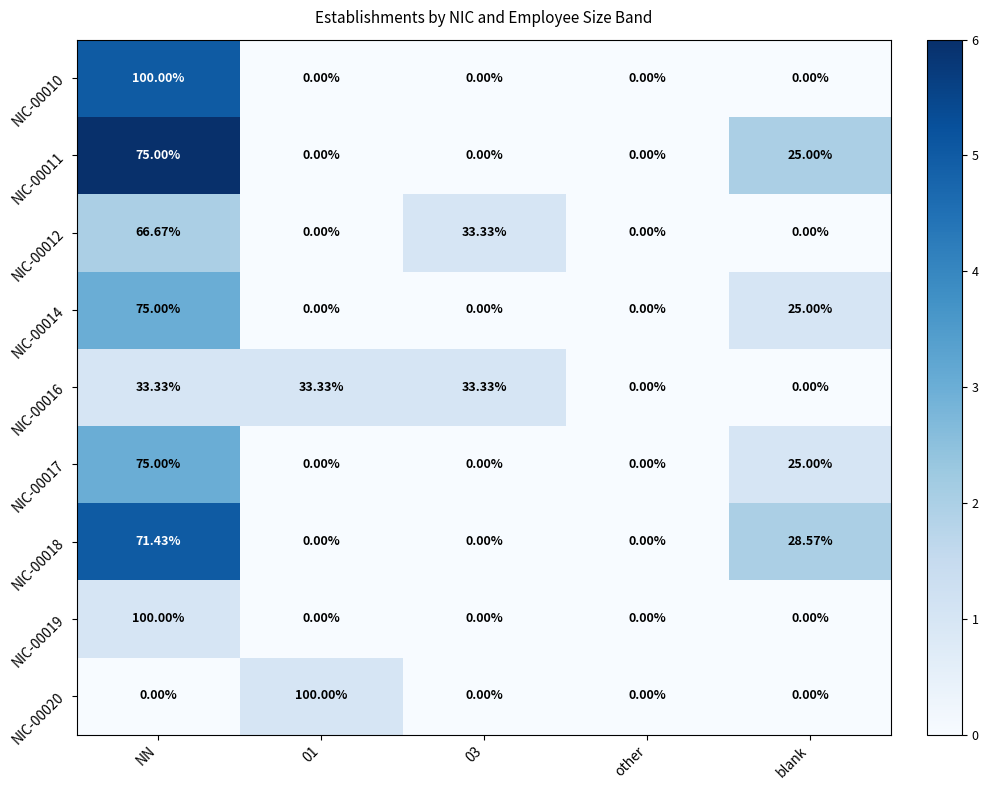

Where does the NIC-00016 series first go above 33?

NN